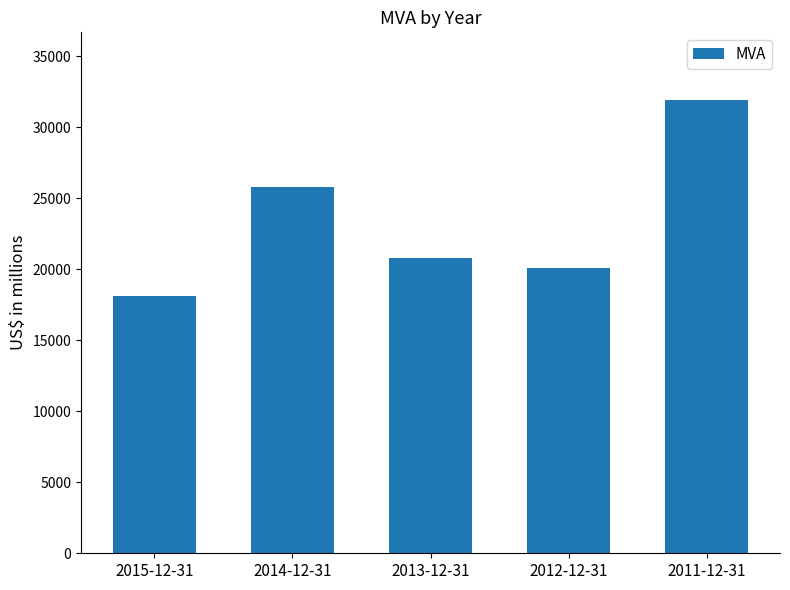

Reading left to right, extract all data points from this chart.

2015-12-31=18130	2014-12-31=25832	2013-12-31=20822	2012-12-31=20079	2011-12-31=31908